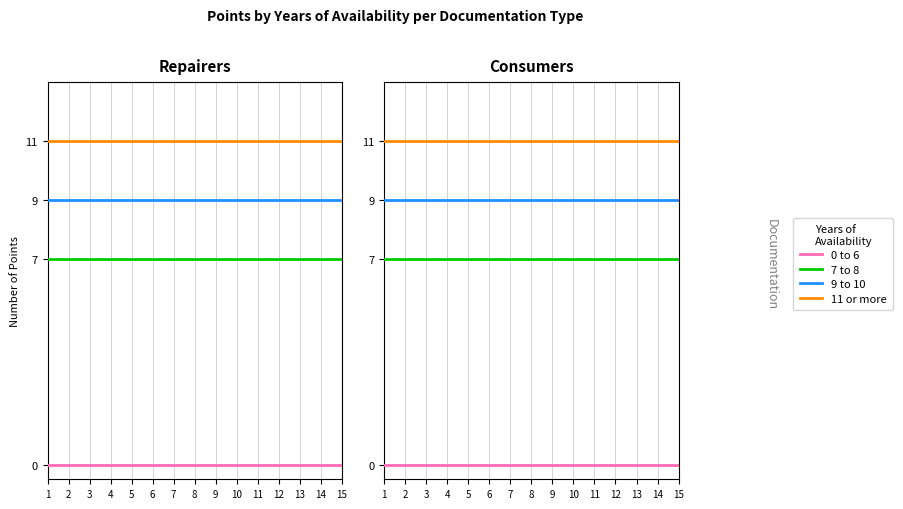

What is the value of the 11 or more point at the 6th from the left?

11